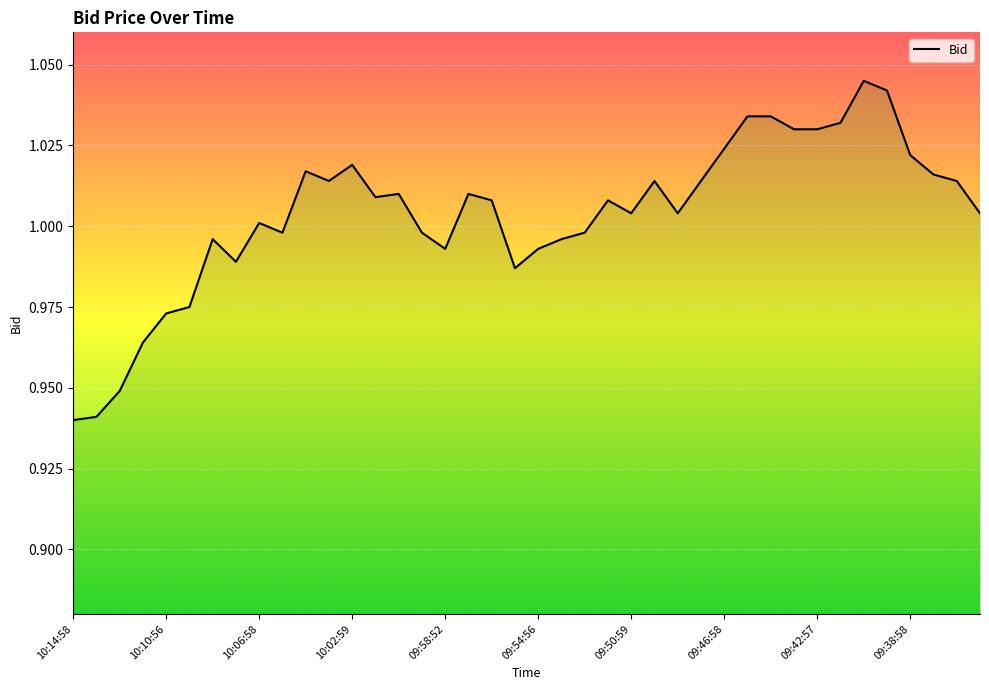

Read the value at 09:45:59.

1.0